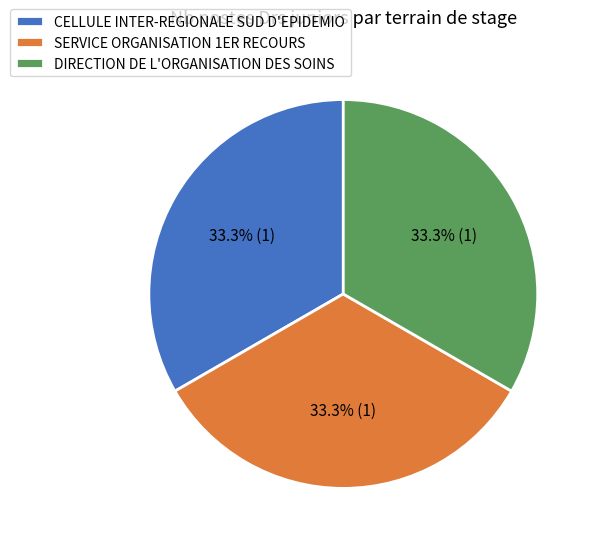

Do DIRECTION DE L'ORGANISATION DES SOINS and SERVICE ORGANISATION 1ER RECOURS together represent more than half of the pie?

Yes